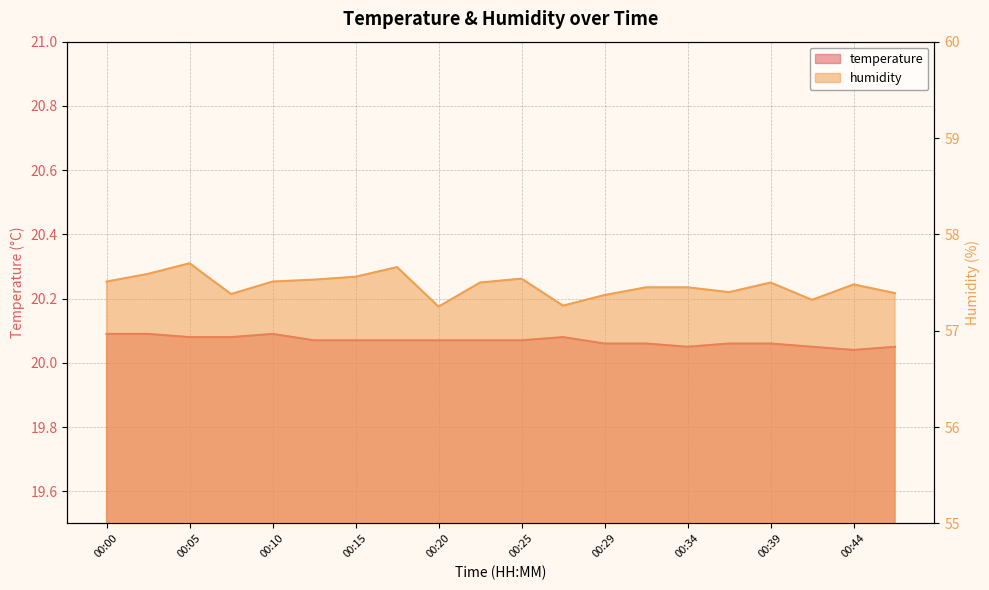

What are all the series names shown in the legend?

temperature, humidity